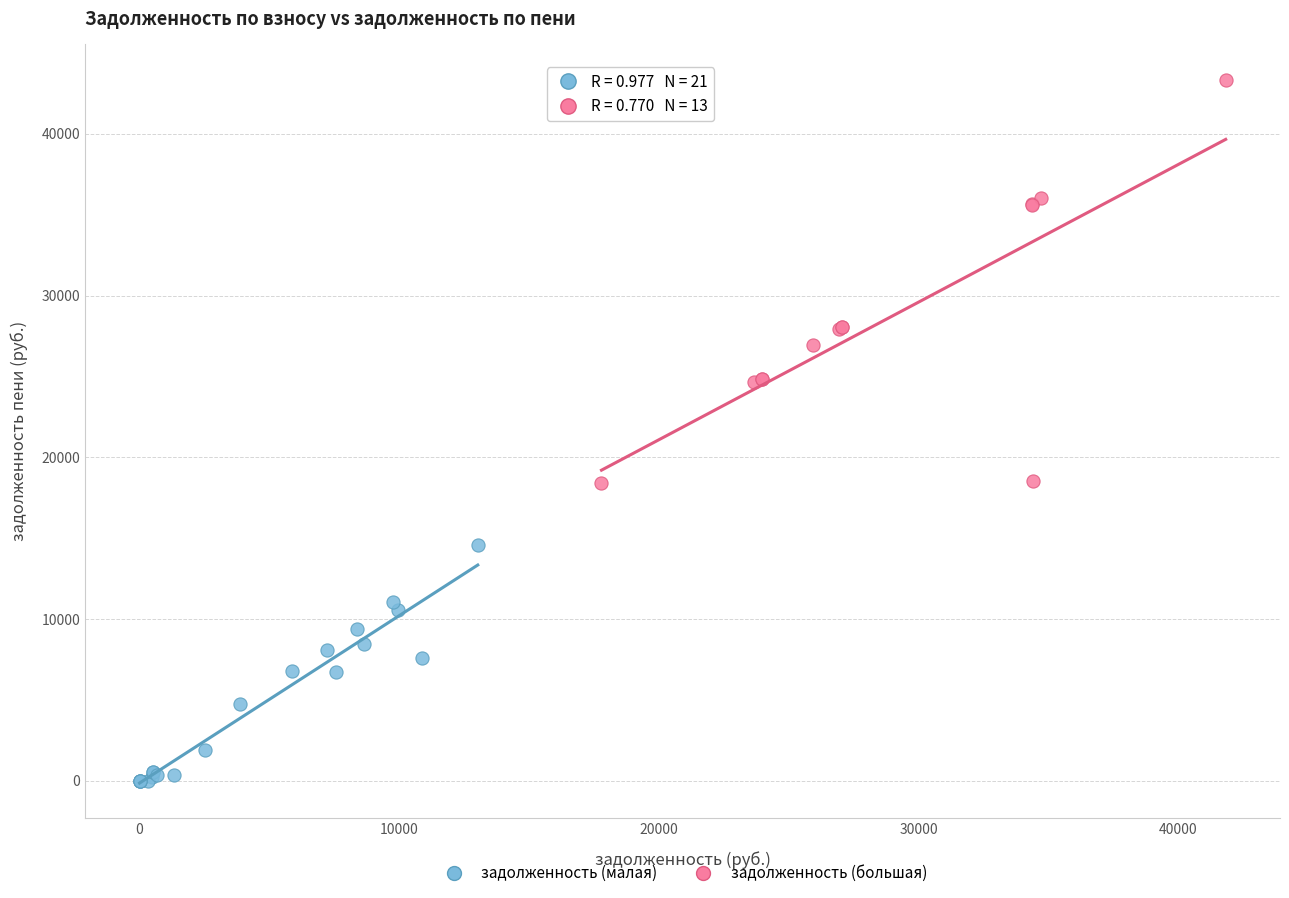

Which series contains the lowest Y value?

задолженность (малая)